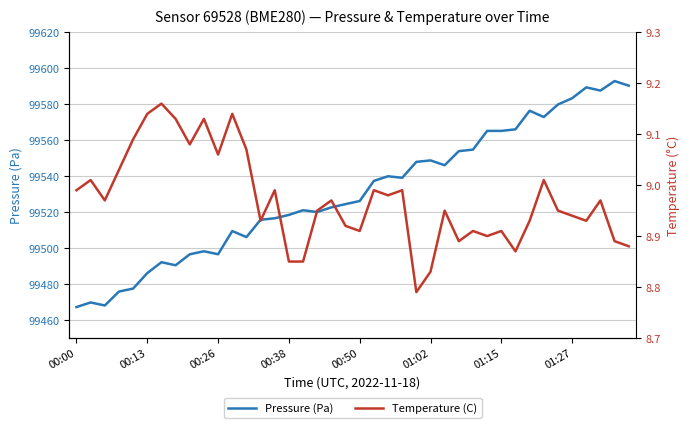

How many values in the Pressure (Pa) series exceed 99526?

20